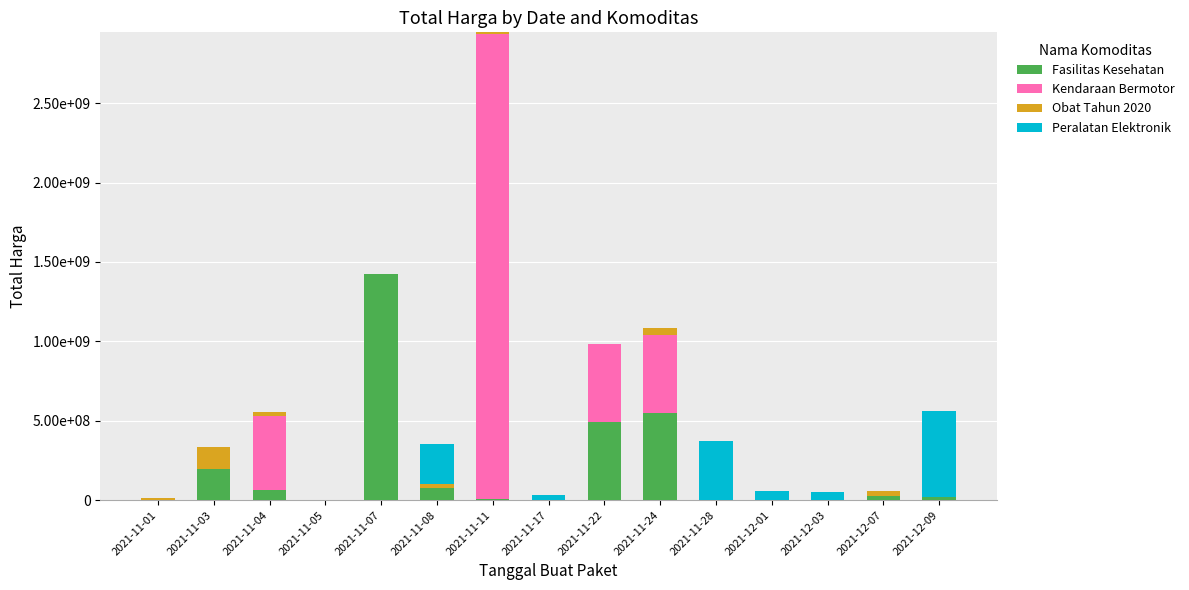

Does the chart contain stacked bars?

Yes